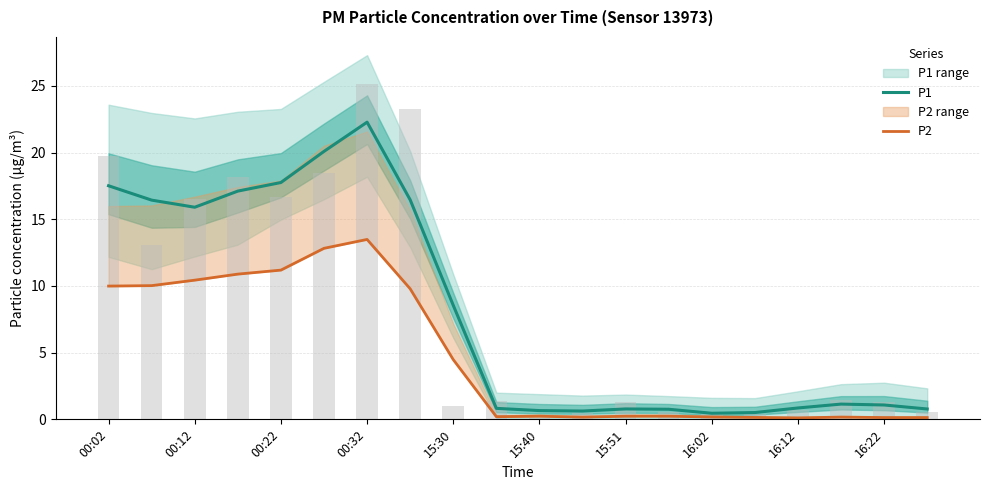

Reading left to right, what are all the values shown in this chart?

P1: 17.5	16.4	15.9	17.1	17.8	20.1	22.3	16.5	8.5	0.8	0.7	0.6	0.8	0.8	0.5	0.5	0.9	1.1	1.1	0.8
P2: 10.0	10.0	10.4	10.9	11.2	12.8	13.5	9.8	4.5	0.2	0.2	0.2	0.2	0.2	0.2	0.1	0.1	0.2	0.1	0.1